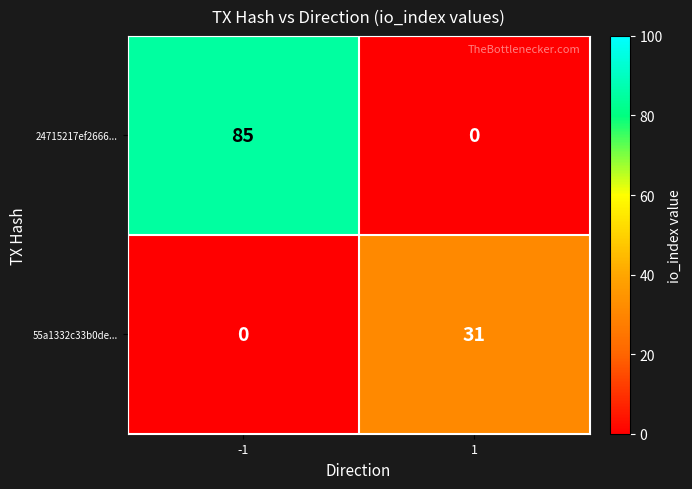

Reading left to right, list all the values displayed in this chart.

24715217ef2666...: -1=85	1=0
55a1332c33b0de...: -1=0	1=31